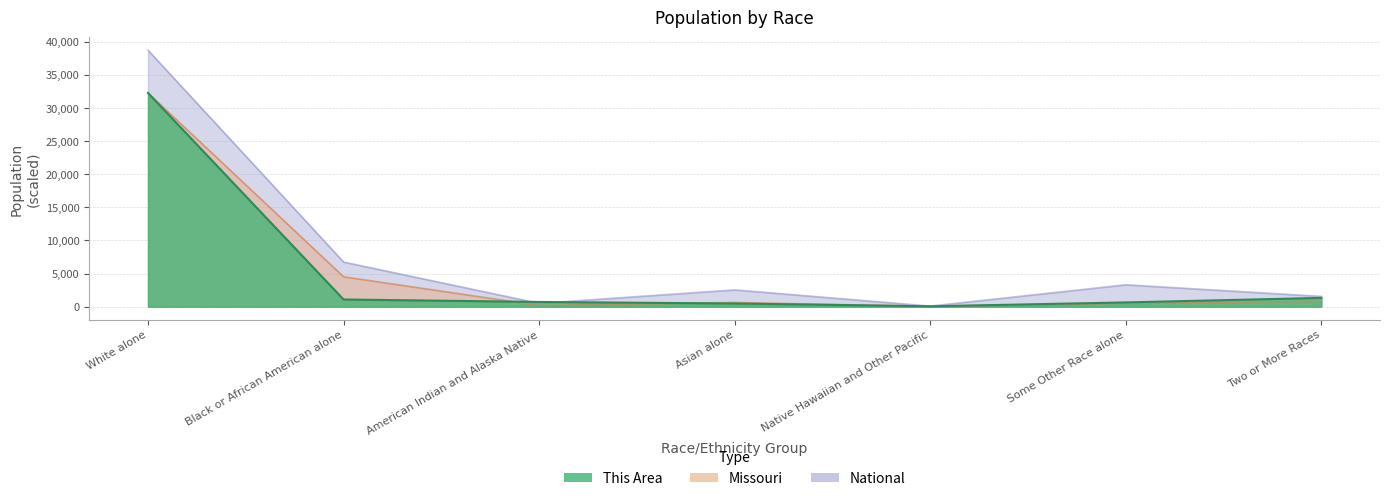

What is the label of the 1st point from the left?

White alone